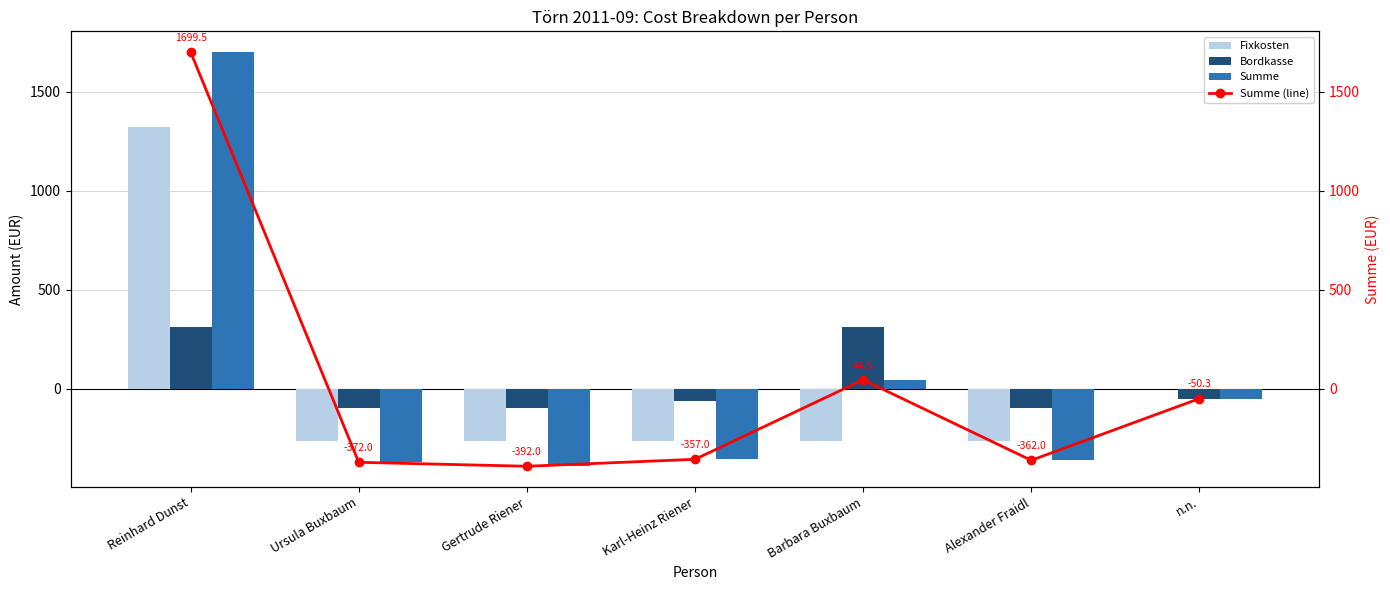

Read the Fixkosten value at Alexander Fraidl.

-264.2